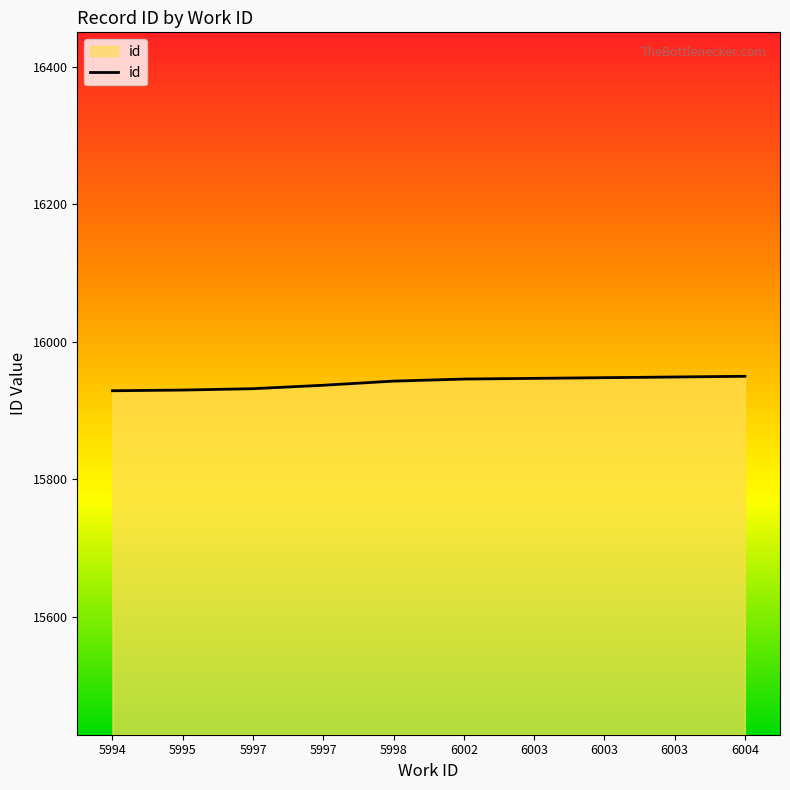

How many series are shown in this chart?

1